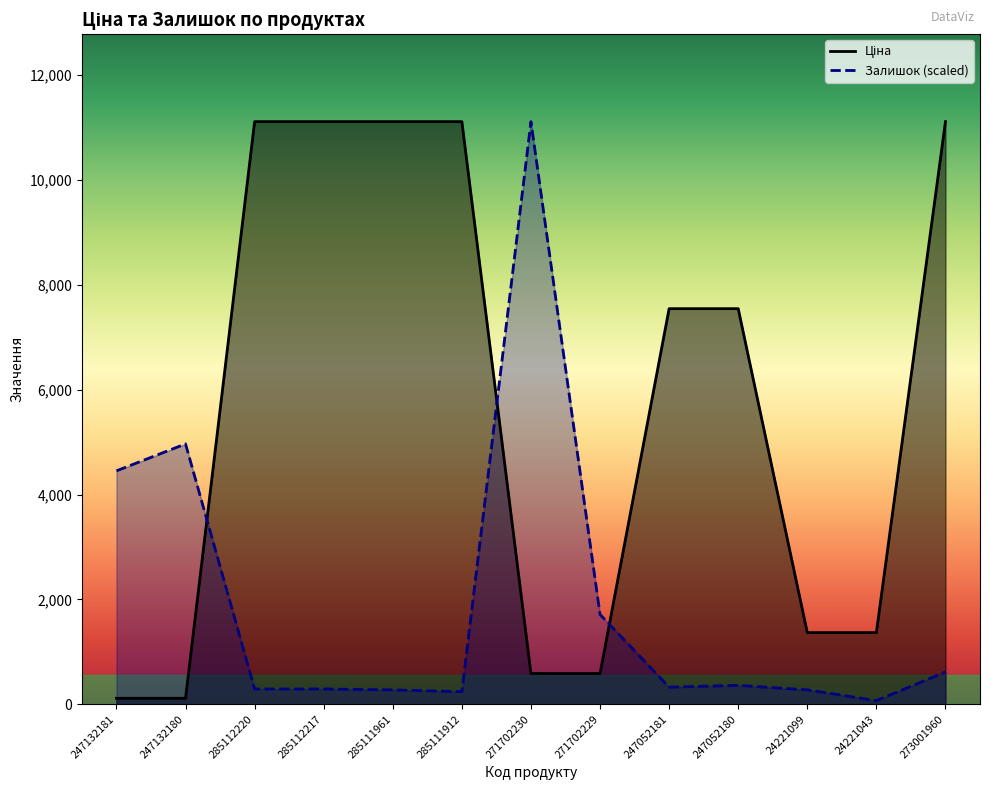

What is the label of the 13th point from the right?

247132181